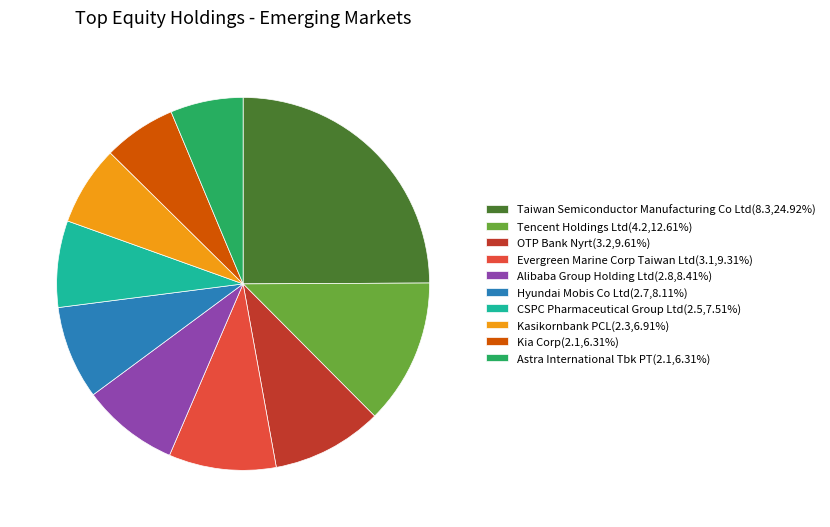

Is it true that Kia Corp is 1% of the pie?

False